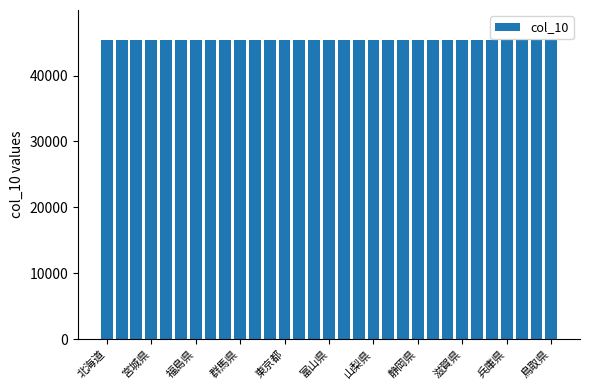

What is the smallest value displayed?

45383